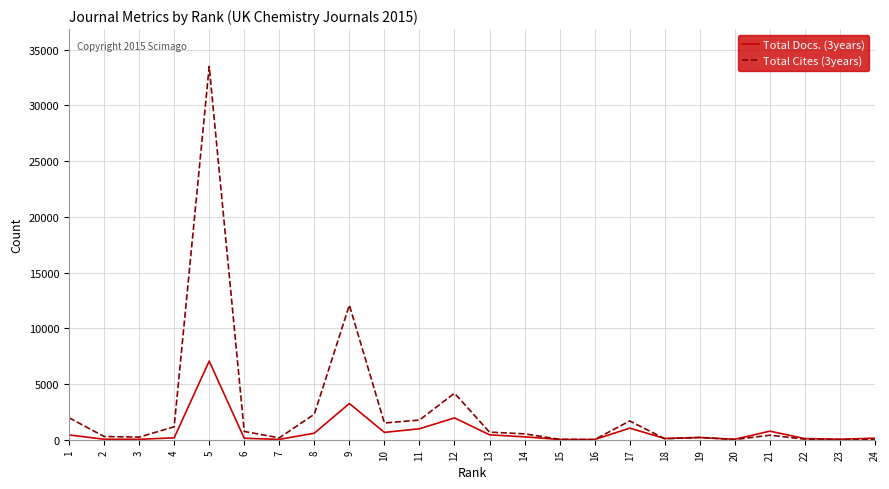

List the series in order of their overall mean, lowest first.

Total Docs. (3years), Total Cites (3years)